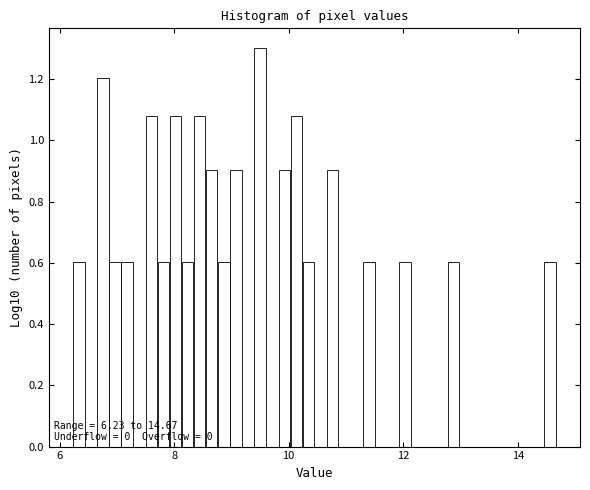

Around what value on the x-axis is the tallest bar? Give the approximate position of its centre, as read against the axis.

9.6